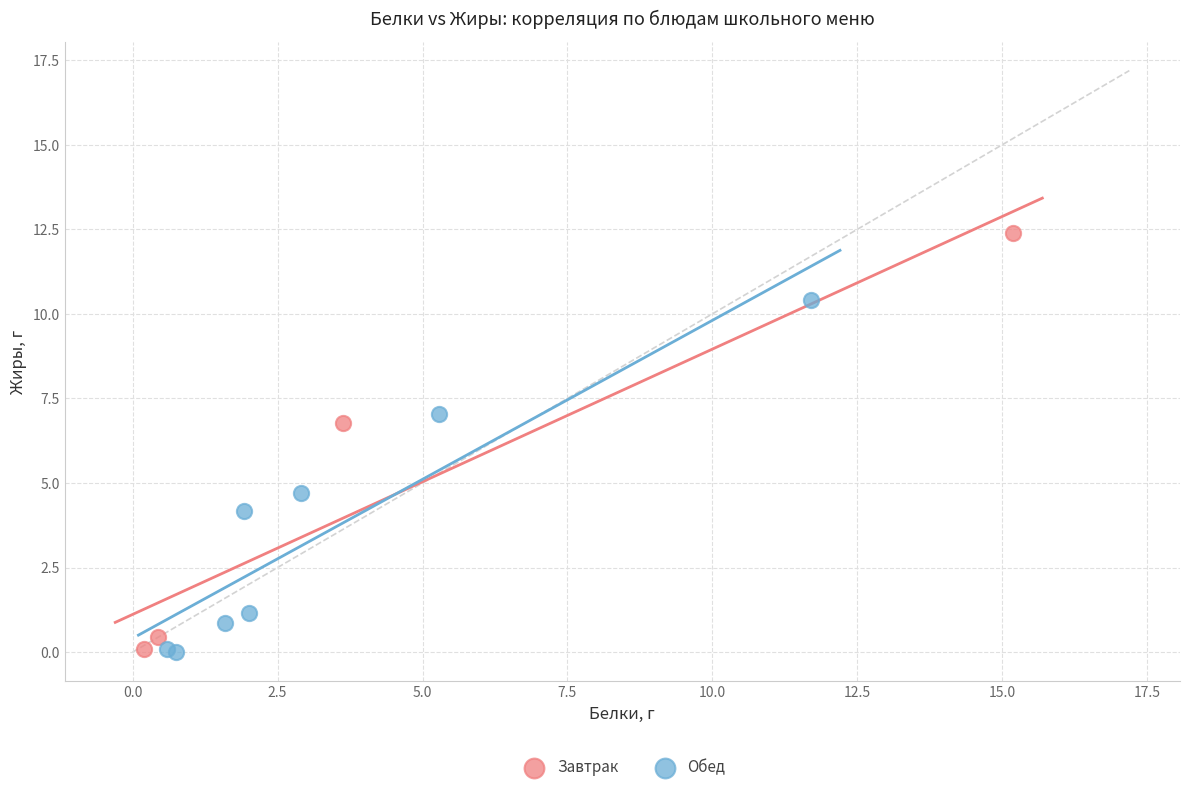

Which series has the widest spread of Y values?

Завтрак